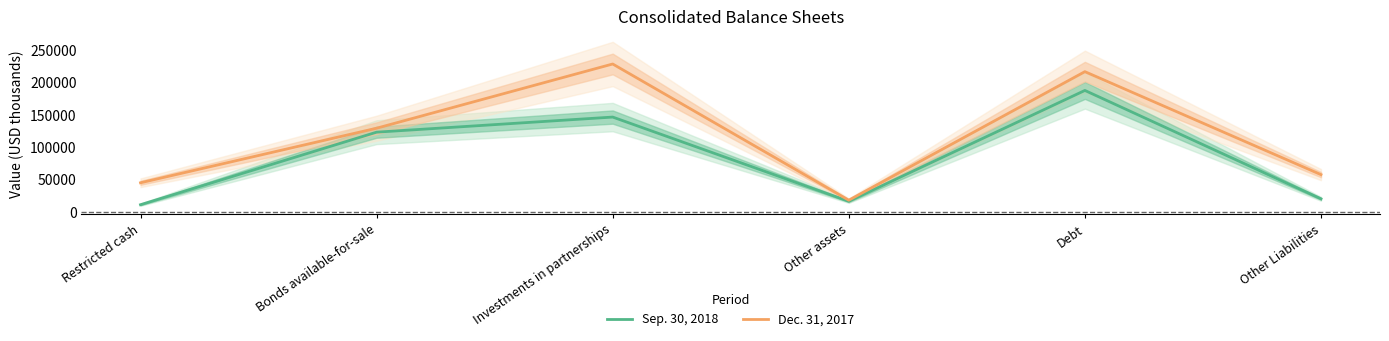

What is the difference between the highest and lowest values at Other Liabilities?

37319